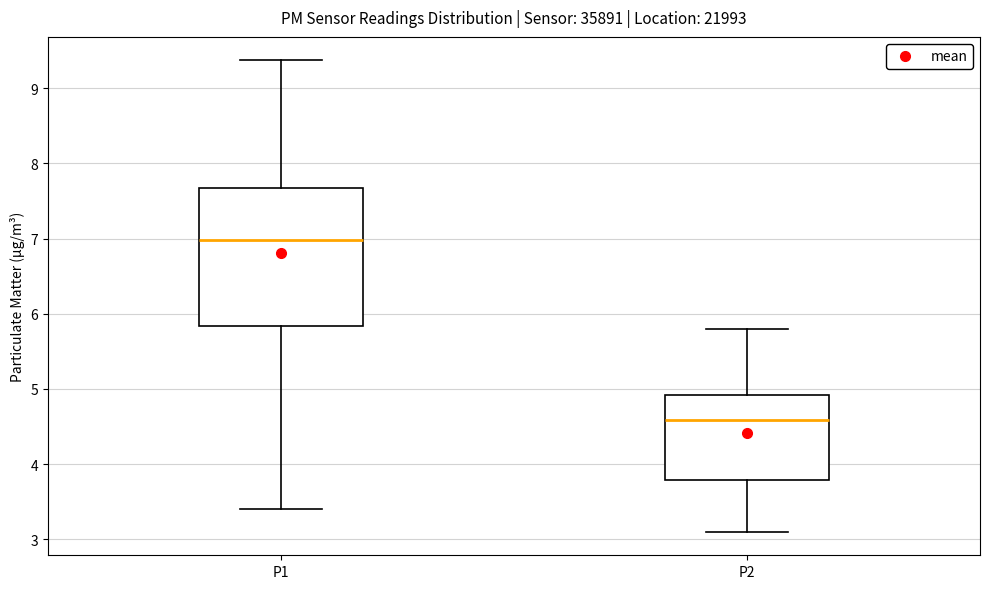

Reading left to right, read every box against the y-axis: the position of its median line, the range the box covers, and the ends of its whiskers. The values are not printed on the chart, so give them approximately, as read against the axis.

P1: median 7.0, box 5.8 to 7.7, whiskers 3.4 to 9.4
P2: median 4.6, box 3.8 to 4.9, whiskers 3.1 to 5.8